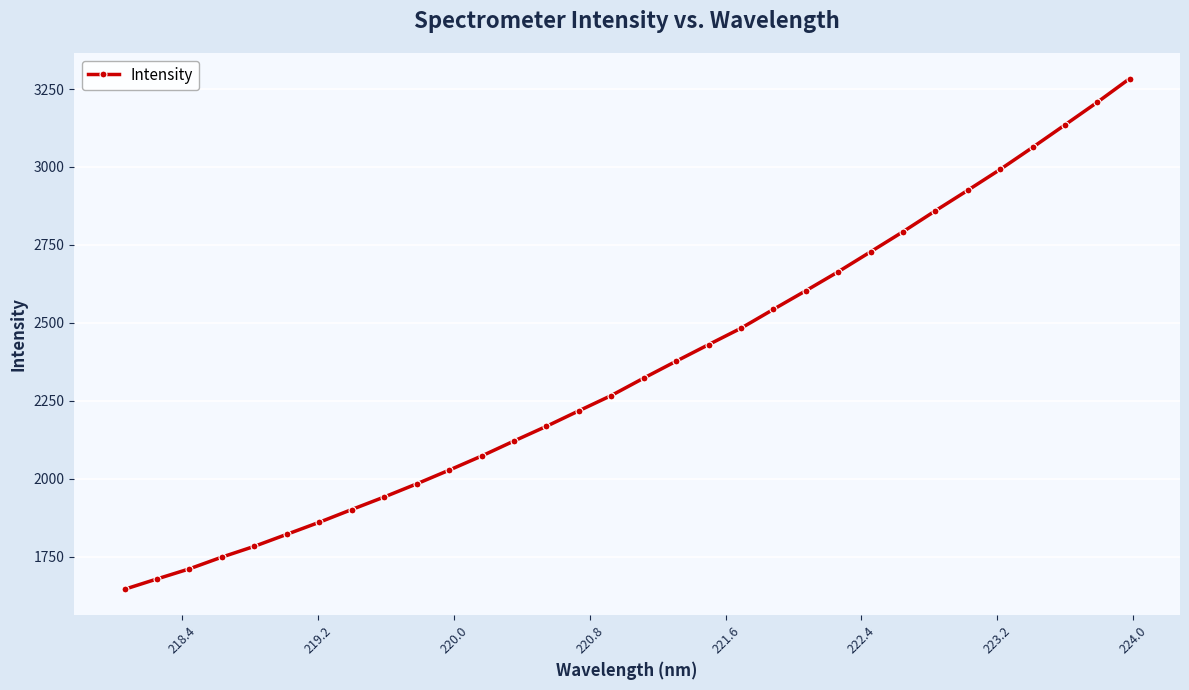

How many data points are less than 2322?

16